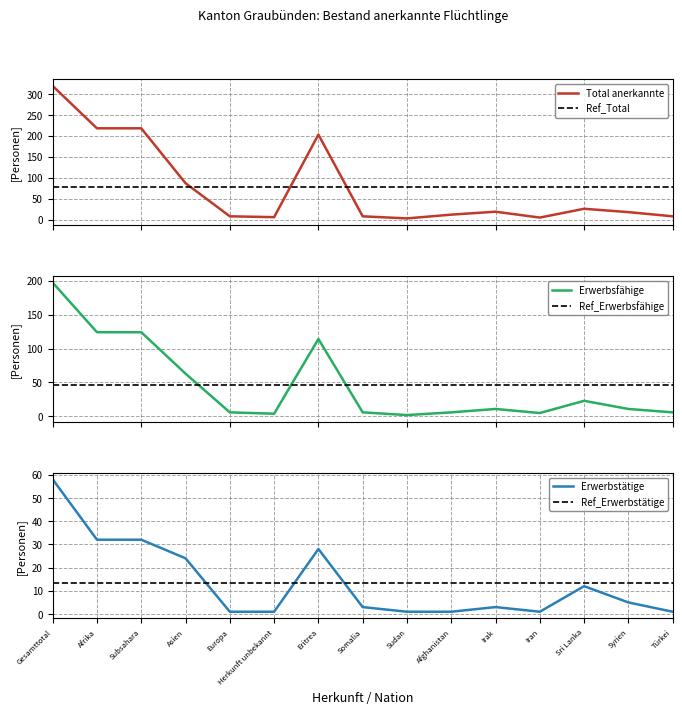

Where is Erwerbstätige nearest to the value 29?

Eritrea